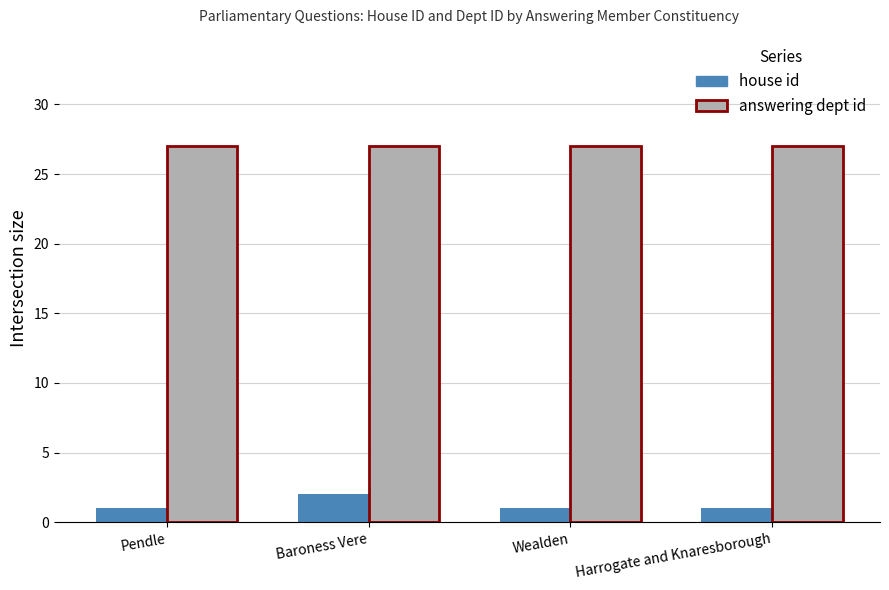

What position from the right is Pendle?

4